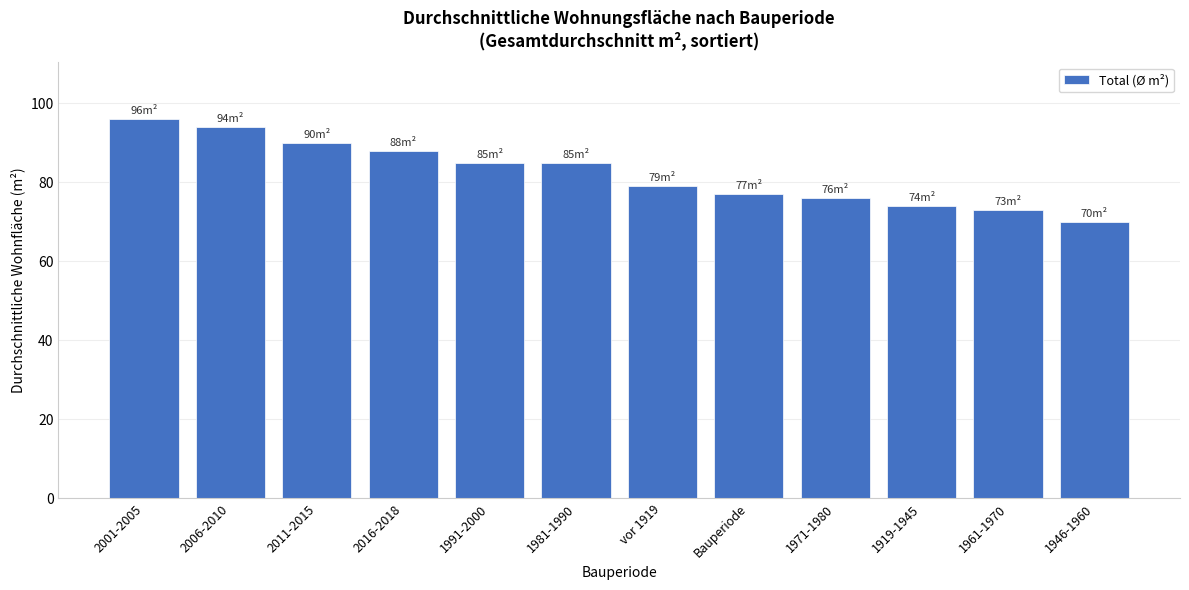

Reading left to right, extract all data points from this chart.

2001-2005=96	2006-2010=94	2011-2015=90	2016-2018=88	1991-2000=85	1981-1990=85	vor 1919=79	Bauperiode=77	1971-1980=76	1919-1945=74	1961-1970=73	1946-1960=70